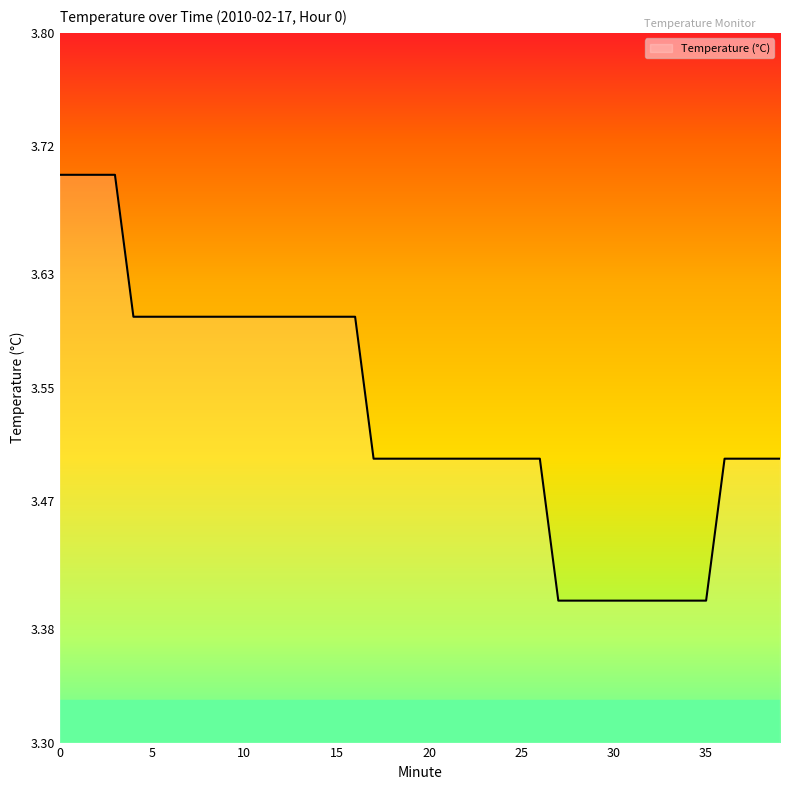

What is the minimum value shown in the chart?

3.4